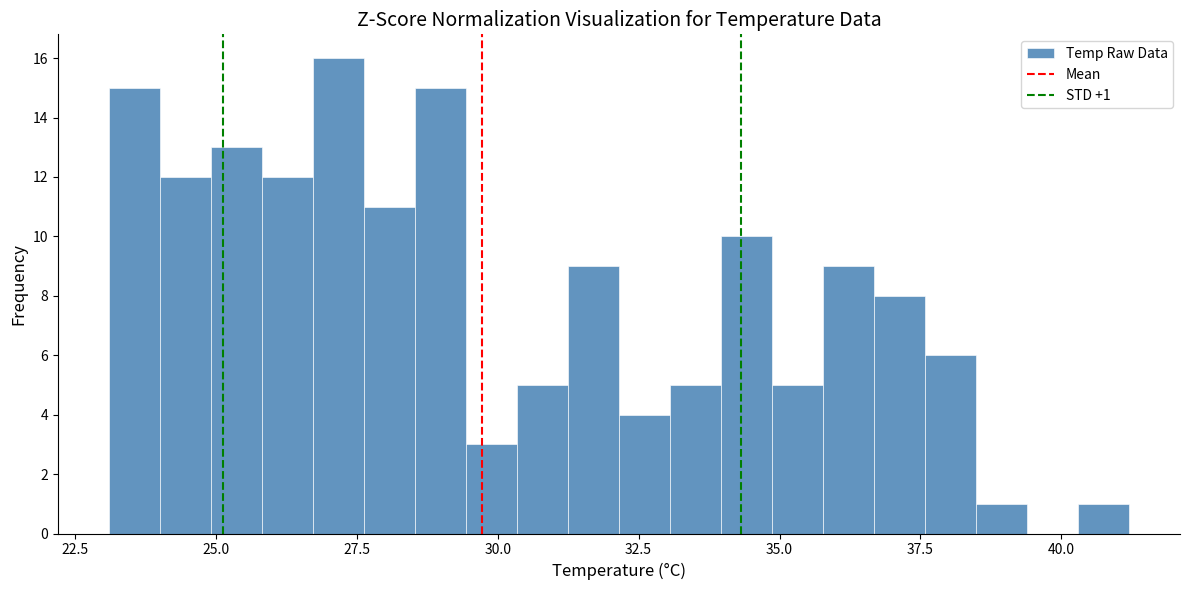

Read against the x-axis, roughly where is the centre of the tallest bar?

27.0